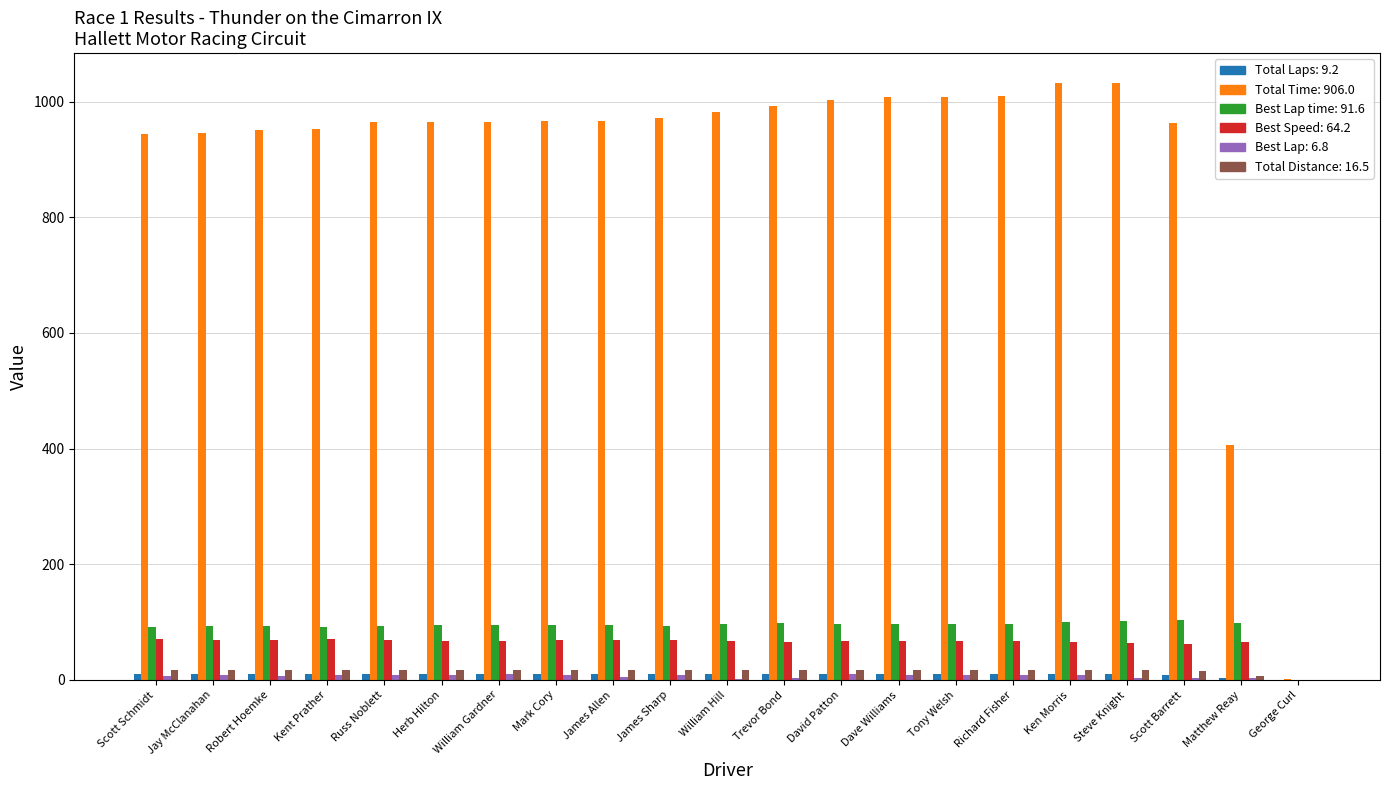

What is the greatest value displayed?

1032.1